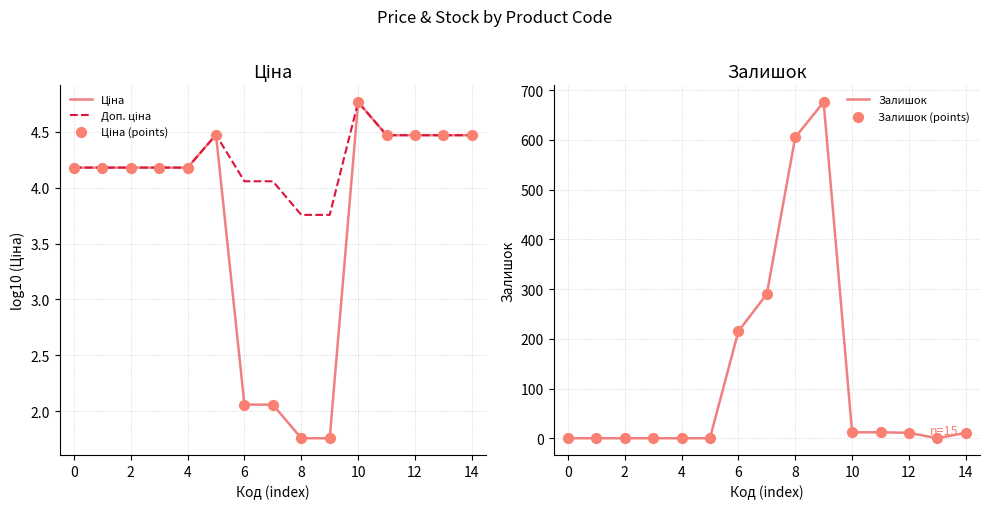

What are all the series names shown in the legend?

Ціна, Доп. ціна, Ціна (points), Залишок, Залишок (points)